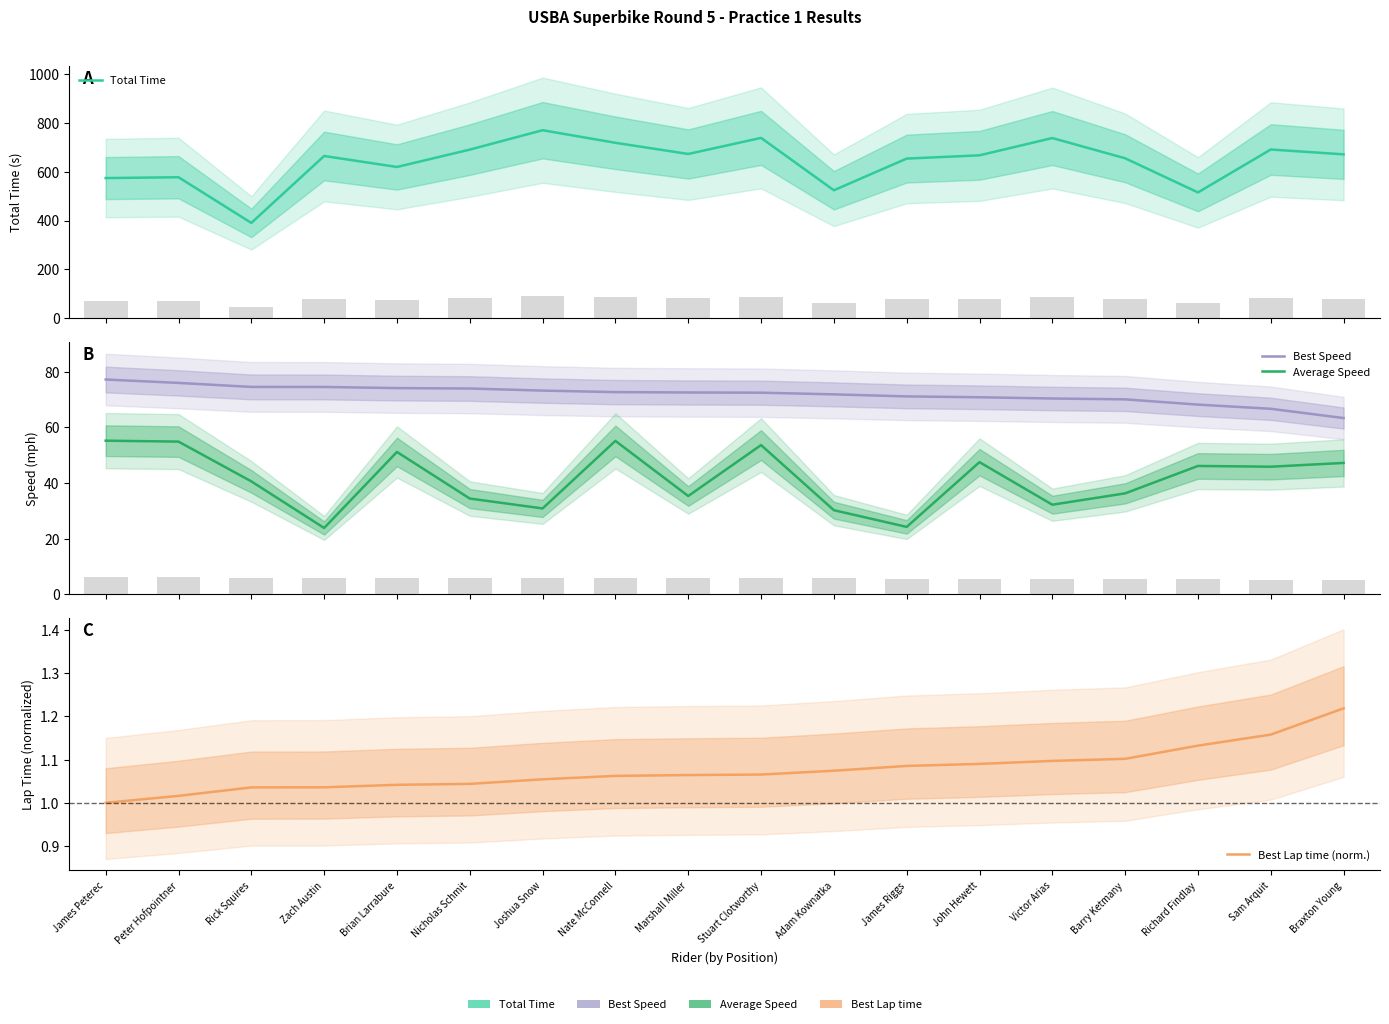

What is the average value of the Best Speed series?

71.8